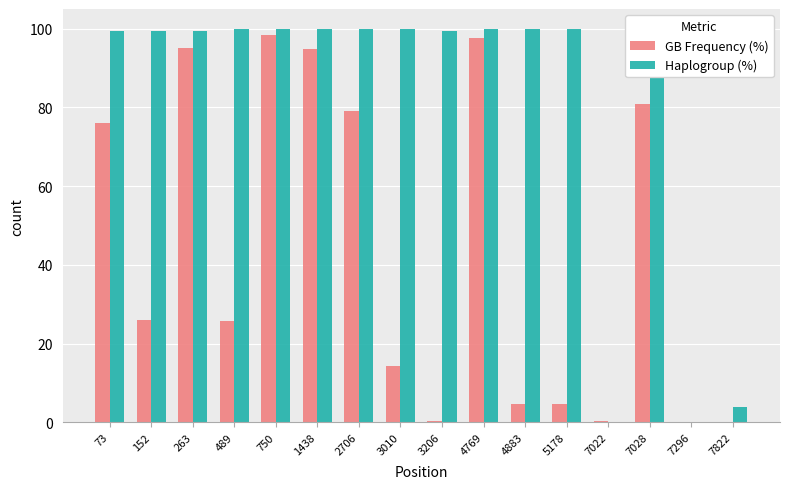

Rank the series by their average value, from lowest to highest.

GB Frequency (%), Haplogroup (%)